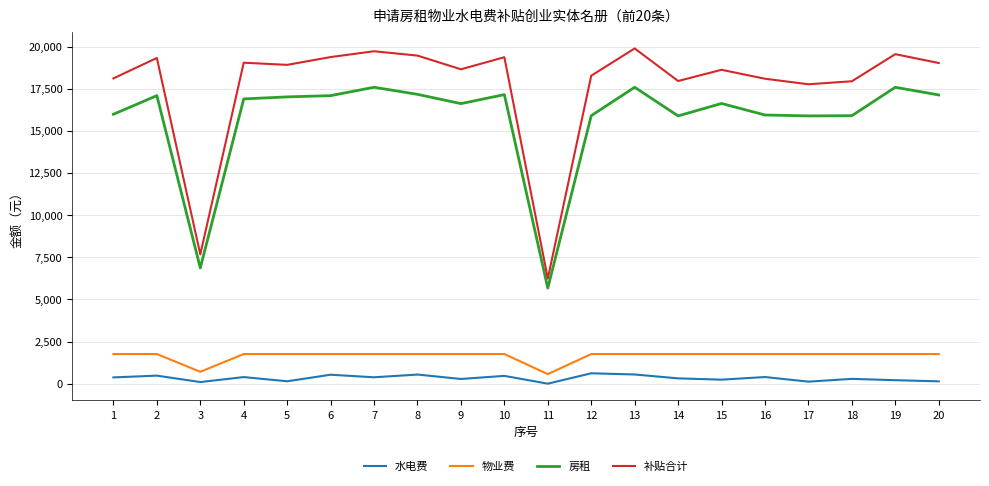

Is it true that 物业费 equals 2815 at 12?

False